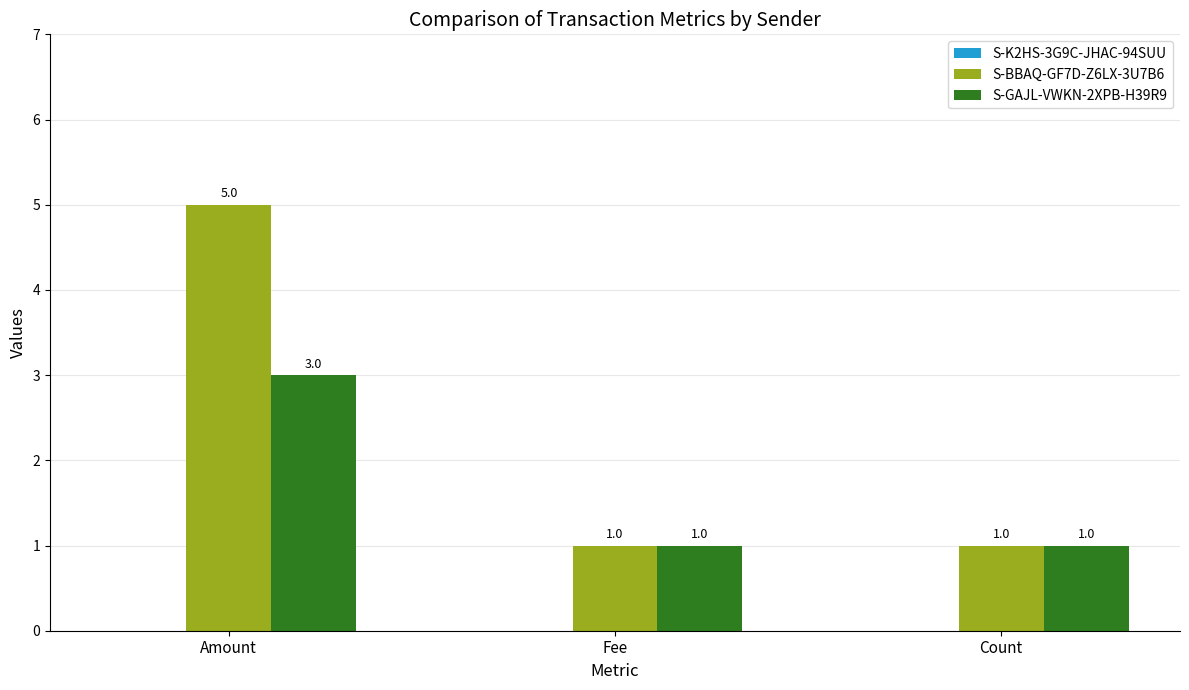

What is the maximum value shown in the chart?

5